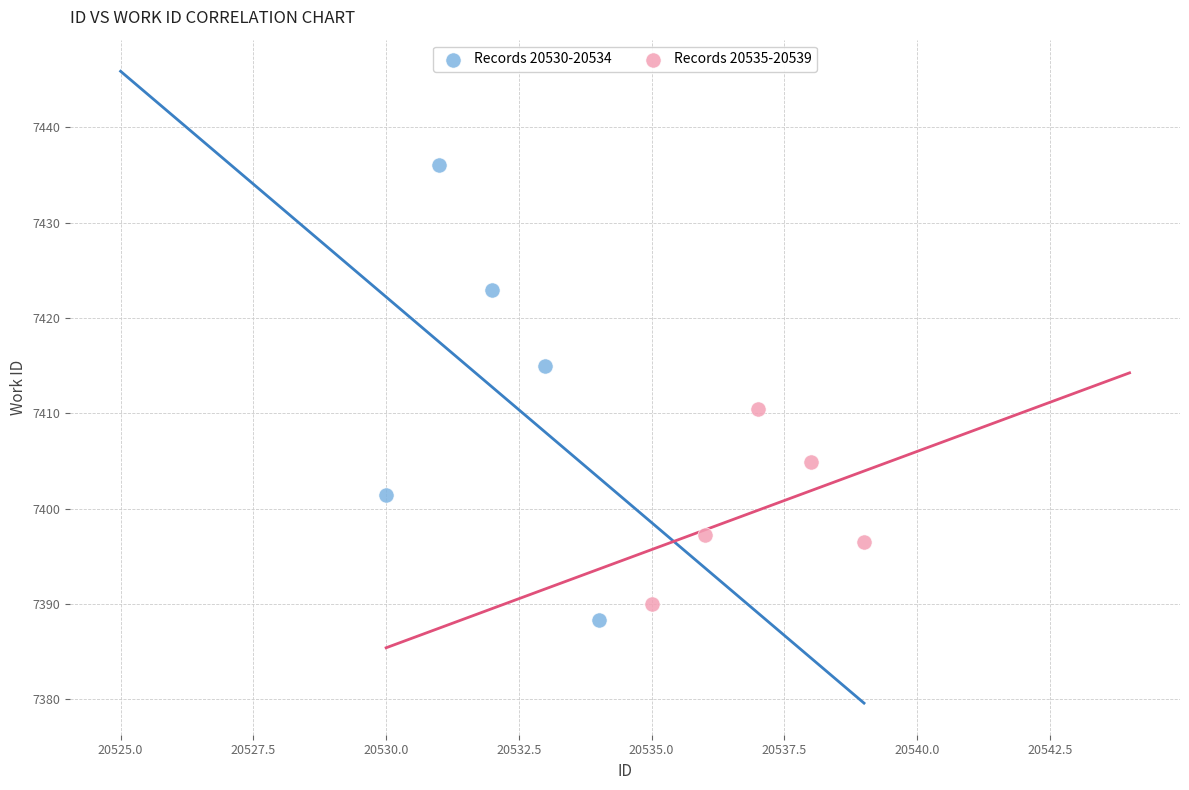

Which series has the largest Y range (max minus min)?

Records 20530-20534